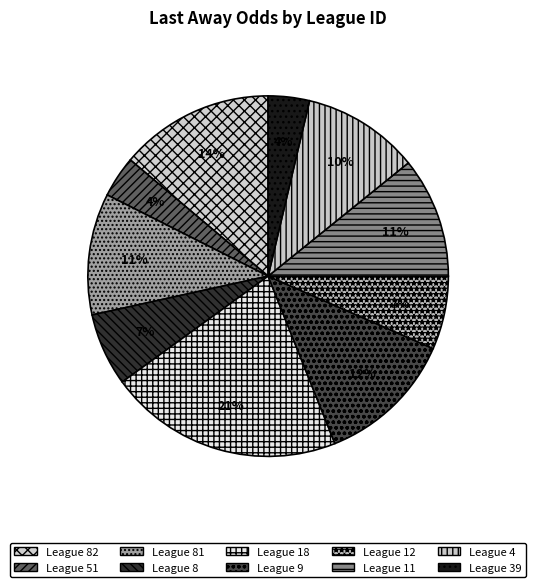

Count the number of slices in the pie.

10